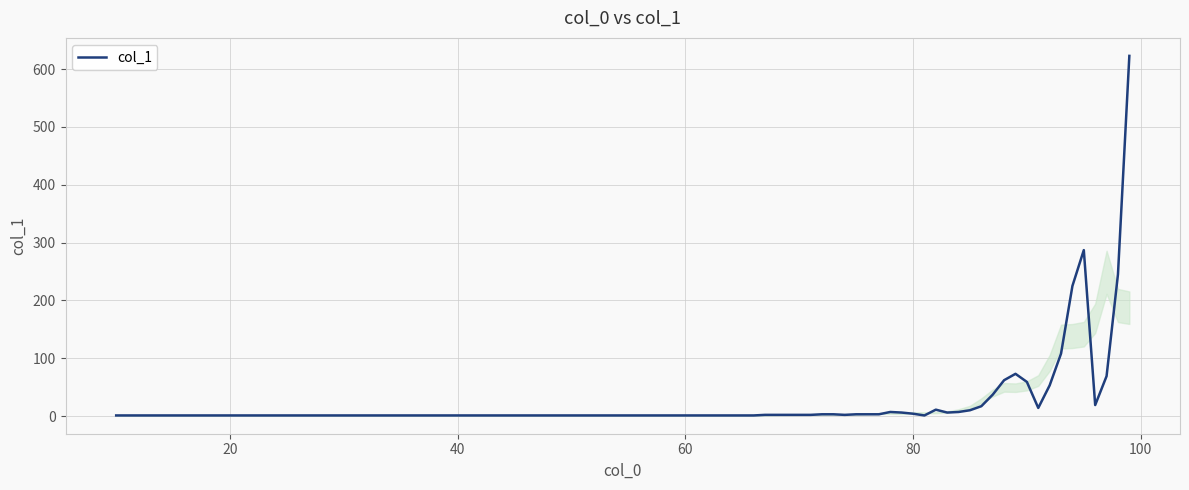

What is the greatest value displayed?

623